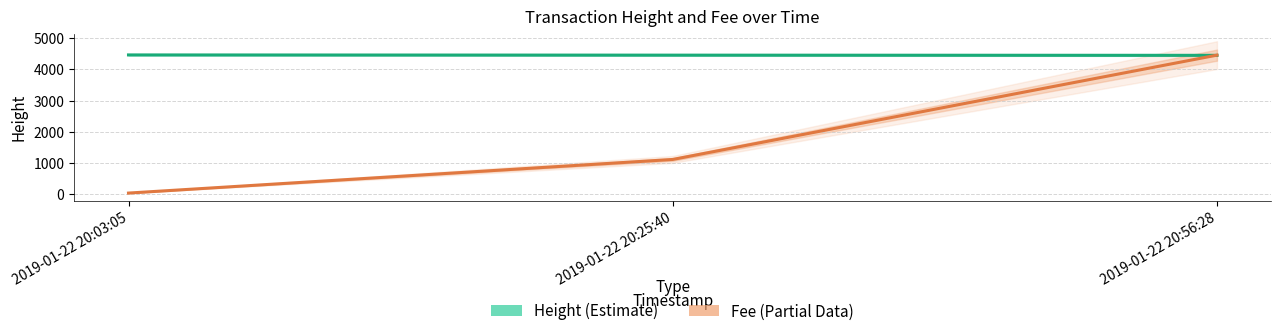

True or false: Height (Estimate) has a value of 4457.0 at 2019-01-22 20:25:40.

True